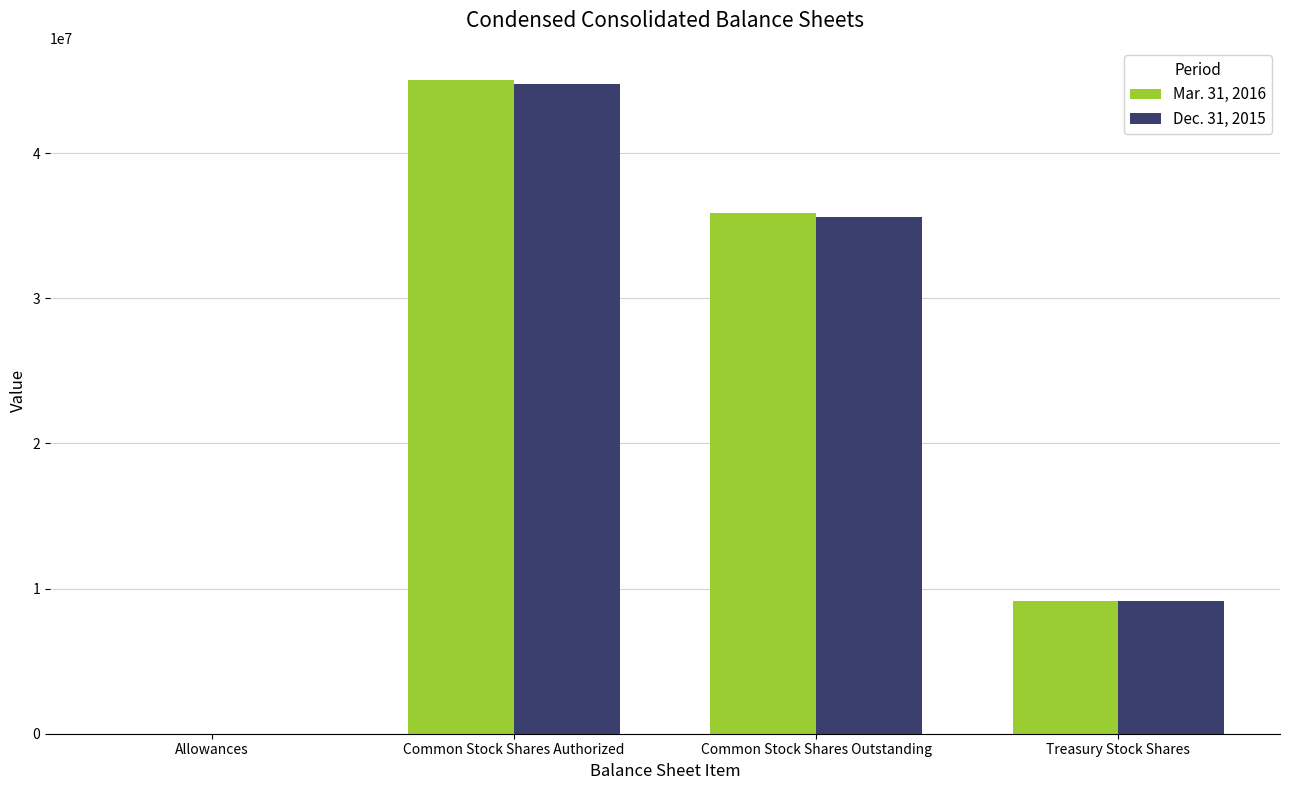

What is the difference between the Dec. 31, 2015 values at Treasury Stock Shares and Common Stock Shares Authorized?

35594000